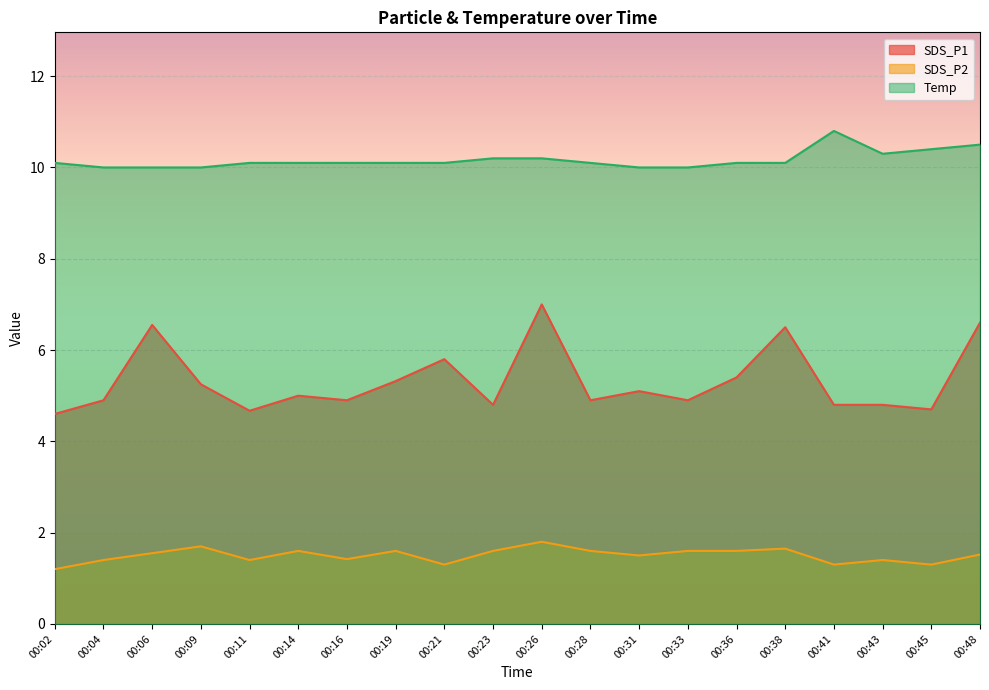

What are all the series names shown in the legend?

SDS_P1, SDS_P2, Temp